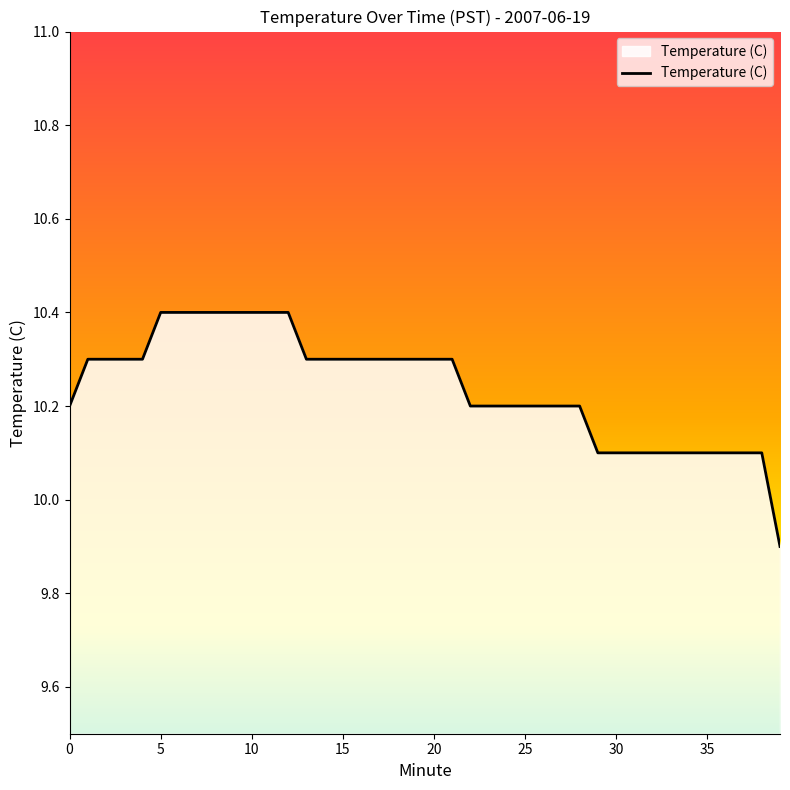

What is the difference between the maximum and minimum values?

0.5